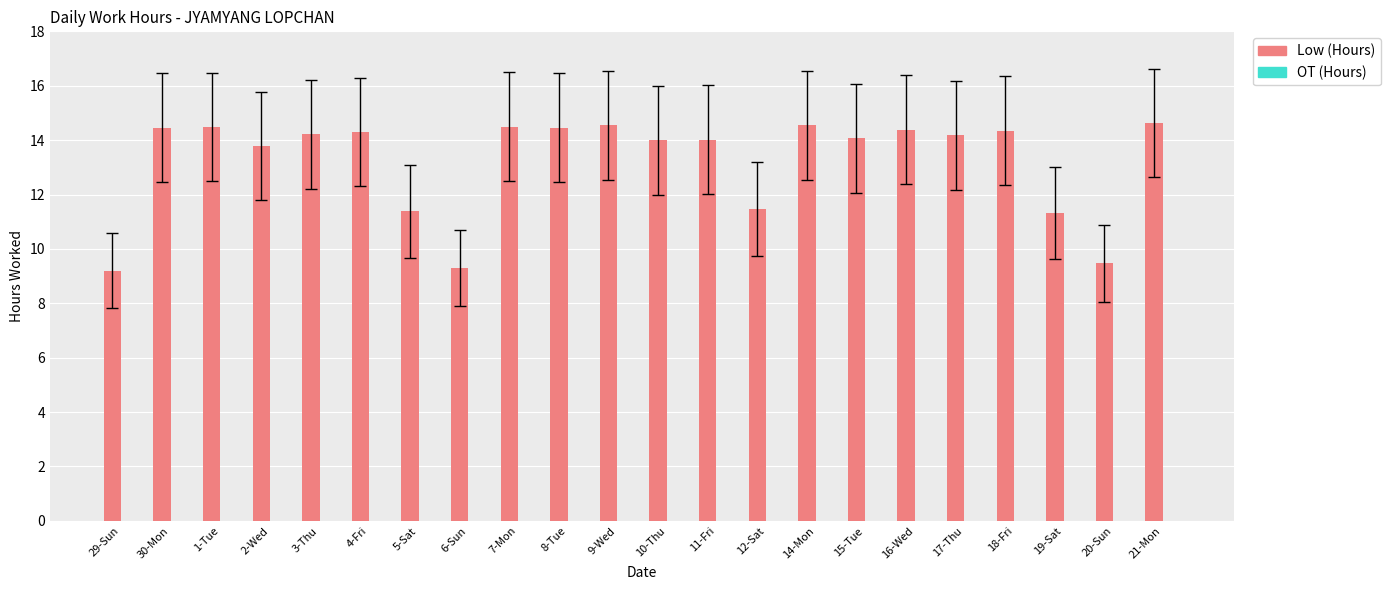

The value at 1-Tue is 24.1. True or false?

False